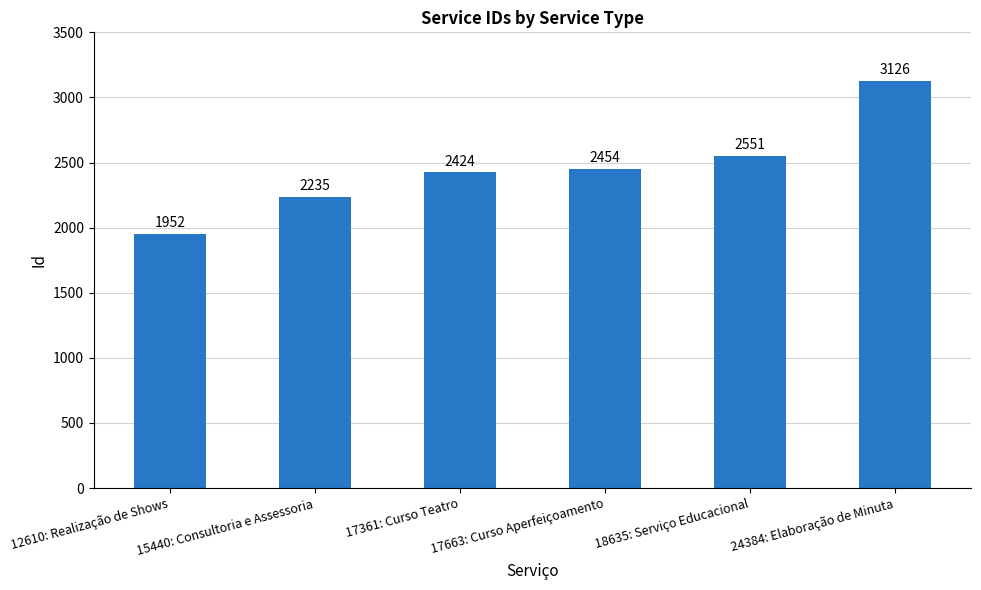

What is the value of the 2nd bar from the left?

2235